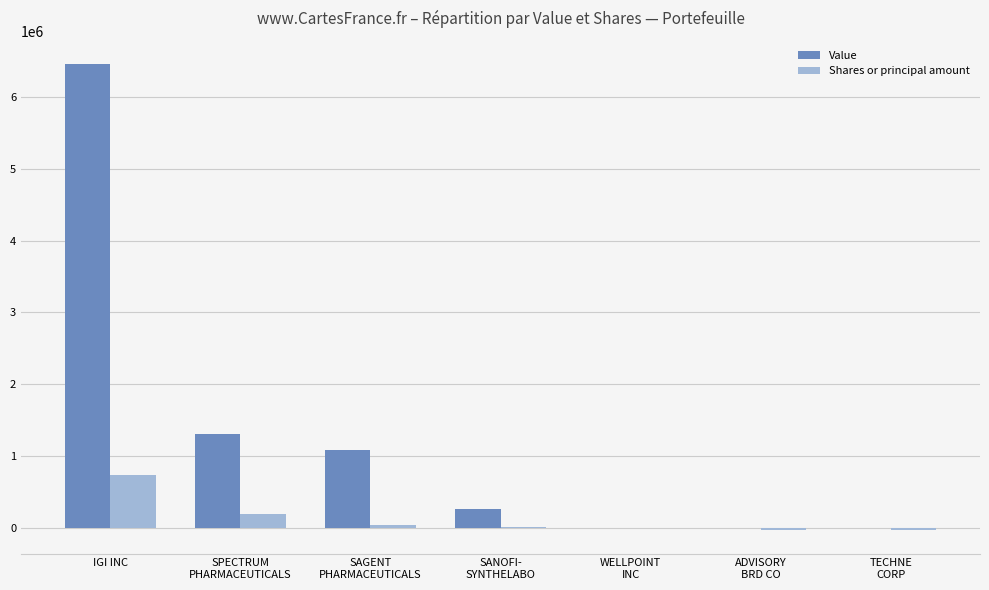

What is the difference between the Value values at ADVISORY
BRD CO and SPECTRUM
PHARMACEUTICALS?

1304000